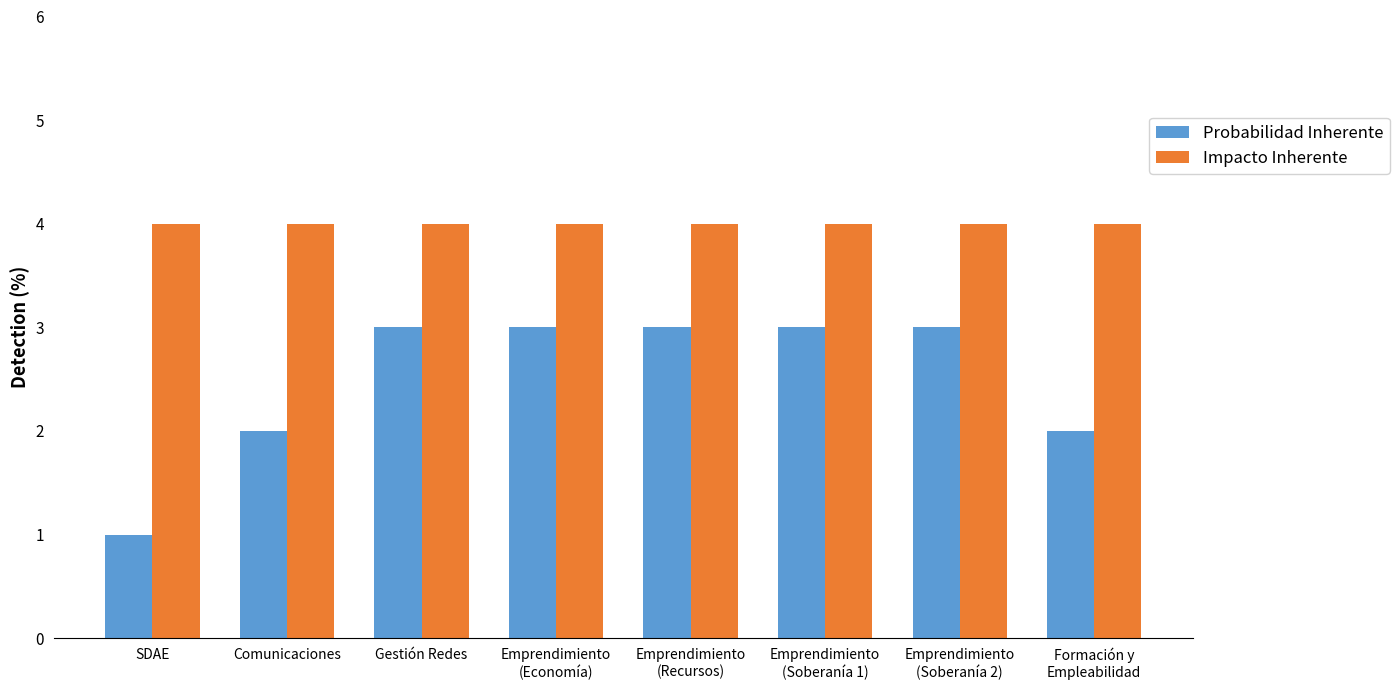

What is the value of the Impacto Inherente bar at the 2nd from the left?

4